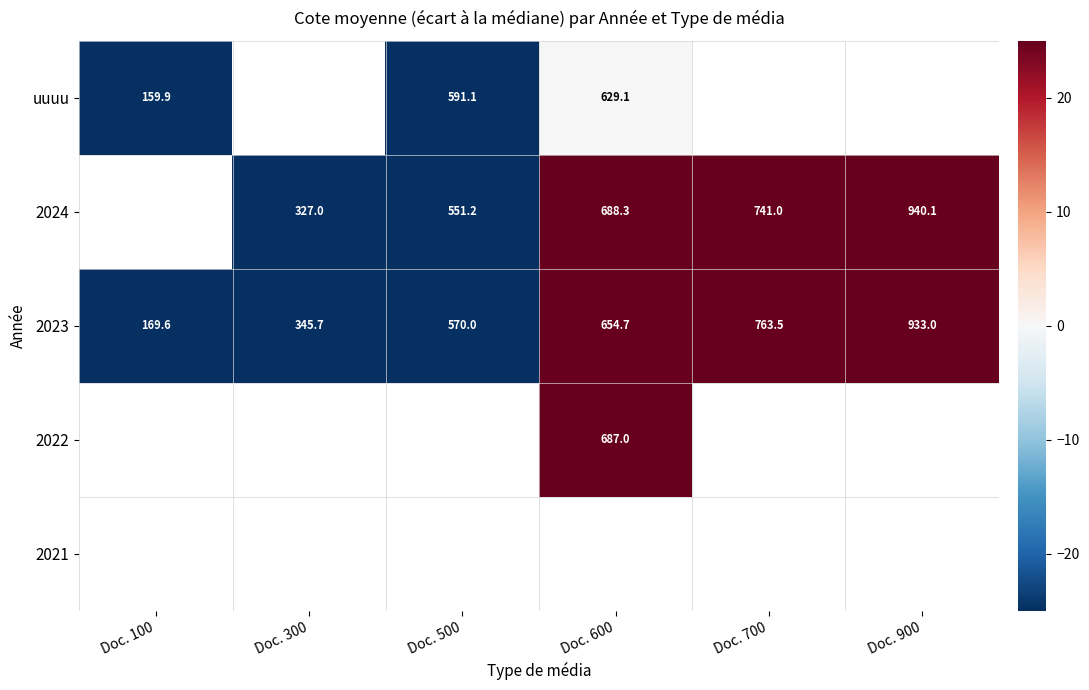

Is the value of uuuu at Doc. 100 greater than the value of 2023 at Doc. 700?

No